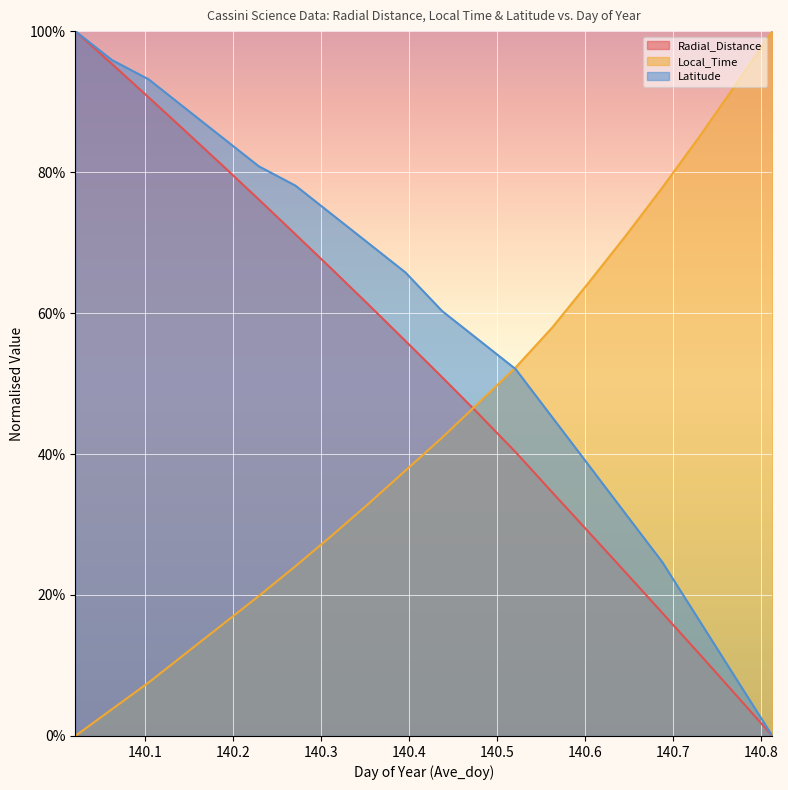

Is it true that Local_Time equals 0.7 at 140.4375?

False